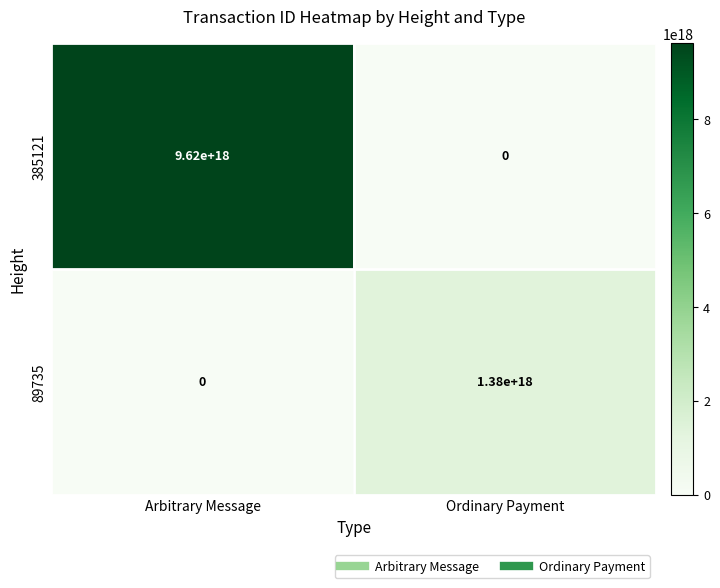

At which label does 89735 reach its peak?

Ordinary Payment